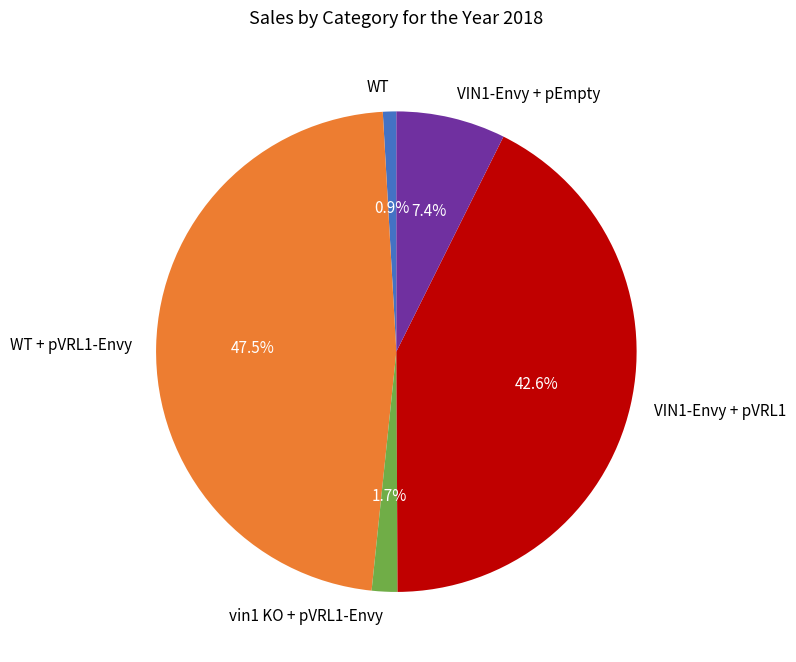

What is the largest slice in the pie chart?

WT + pVRL1-Envy